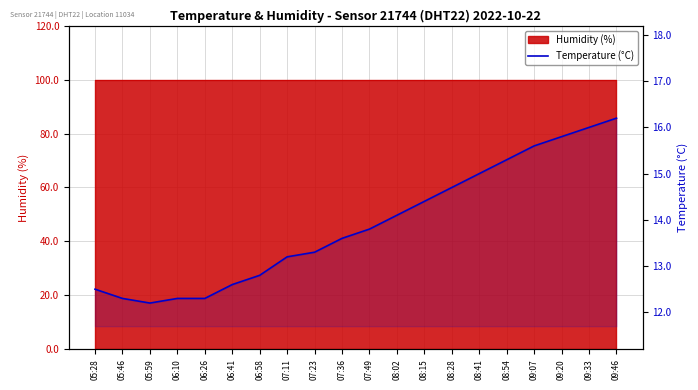

What is the difference between the second highest and second lowest values?

3.7